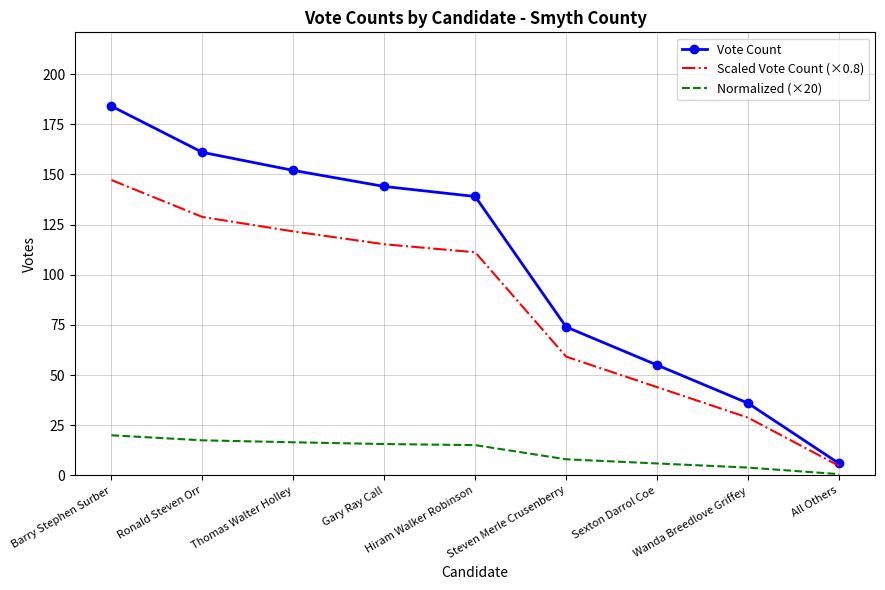

What is the difference between the highest and lowest values at Hiram Walker Robinson?

123.9